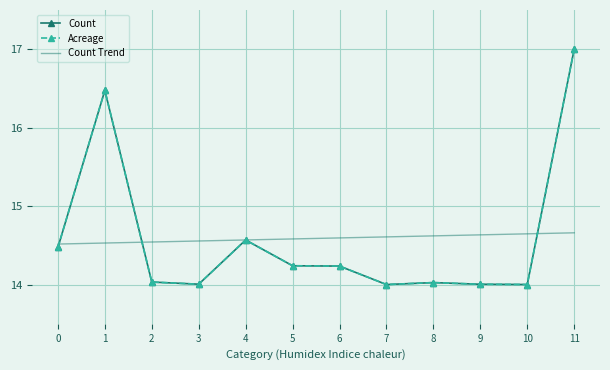

What is the maximum value for Acreage?

17.0